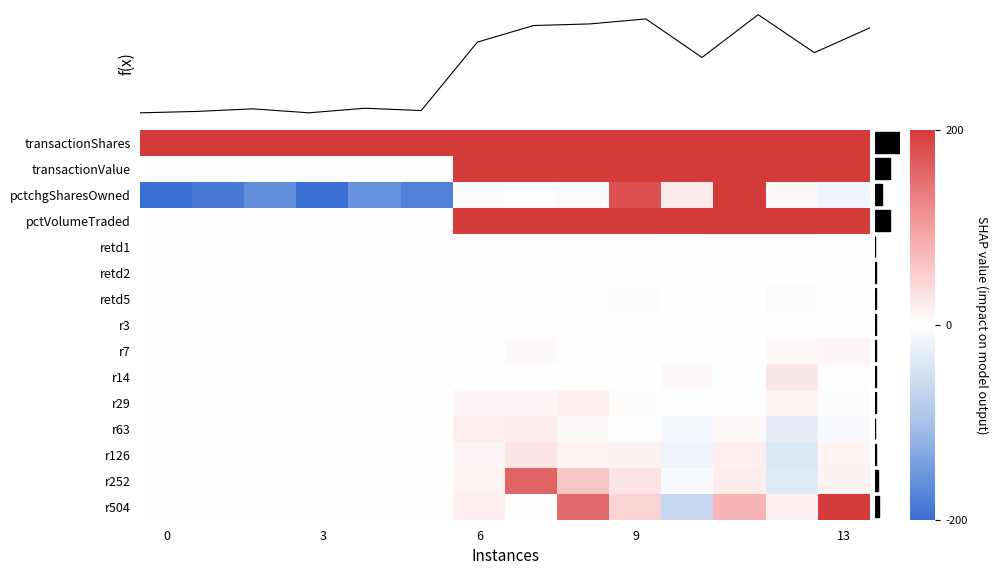

Which series has the largest total across all categories?

transactionShares